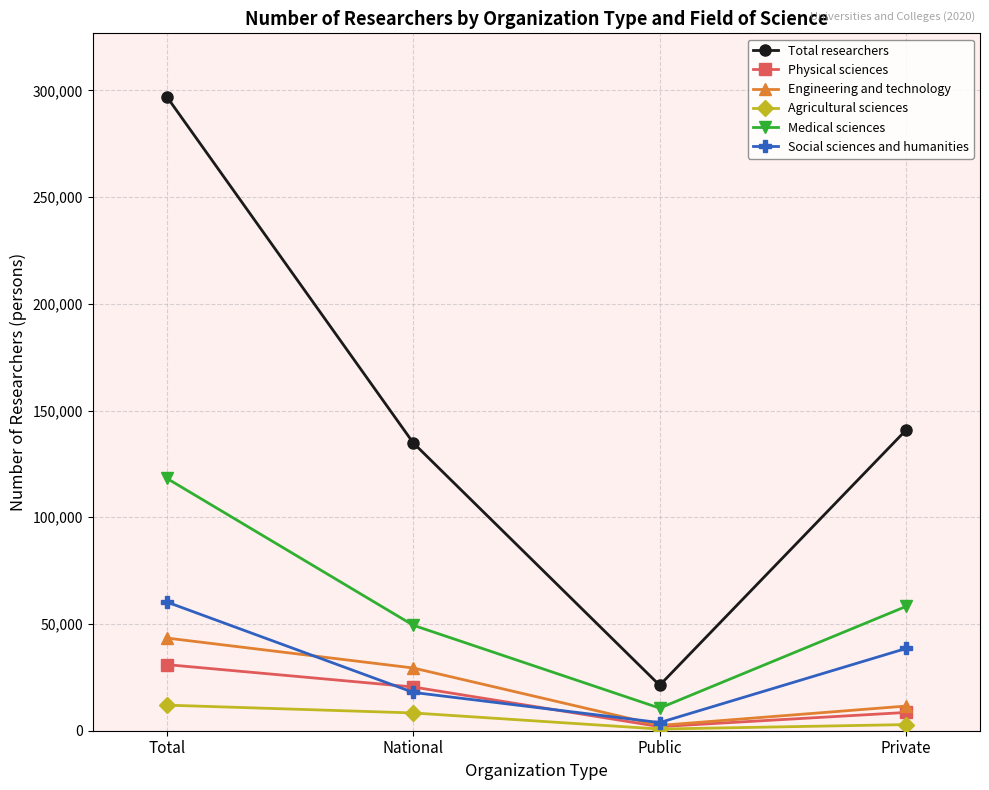

What is the minimum value for Medical sciences?

10596